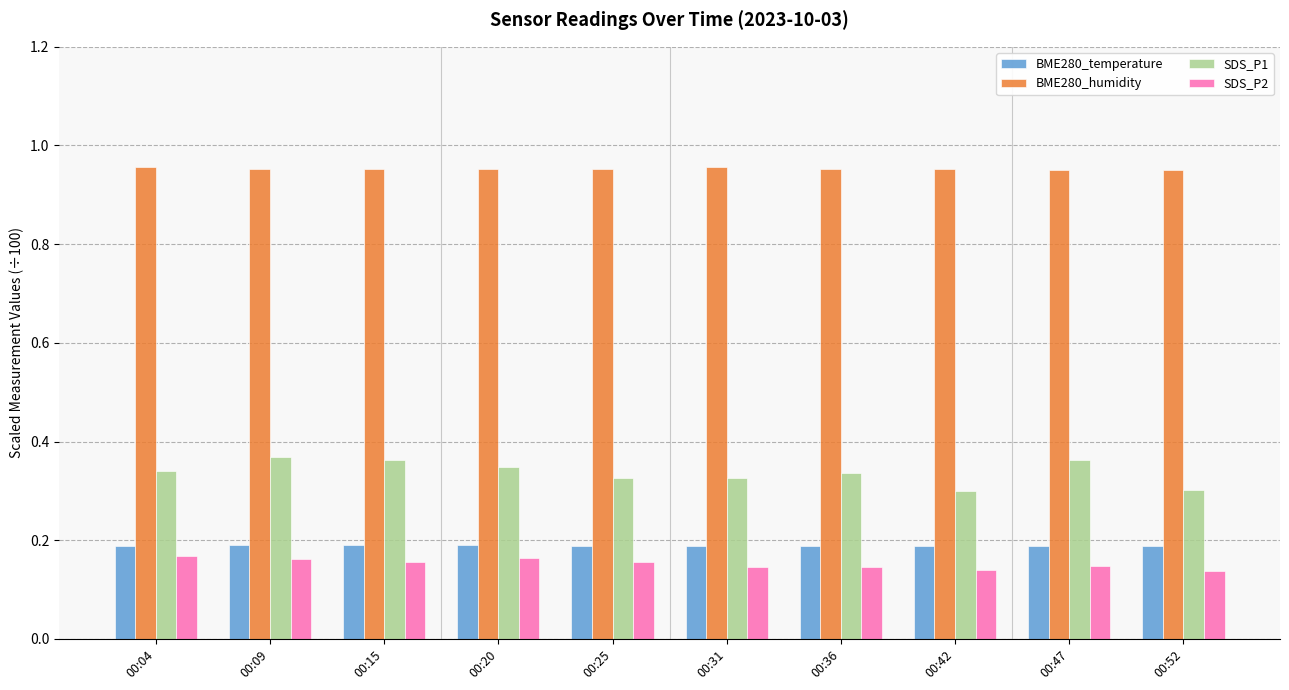

The value of SDS_P2 at 00:25 is 0.2. True or false?

True